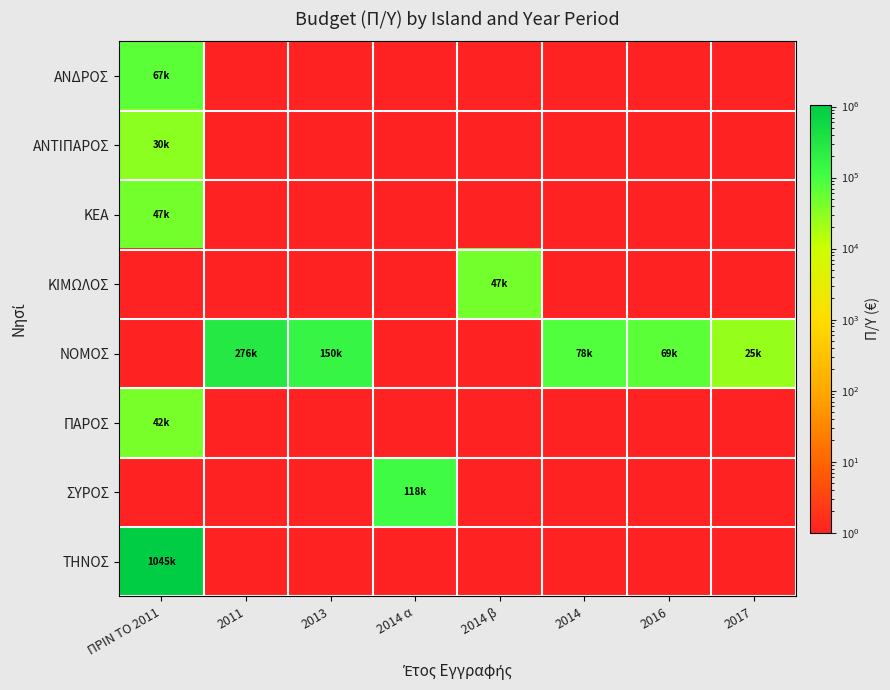

Read the ΑΝΔΡΟΣ value at 2016.

1.0